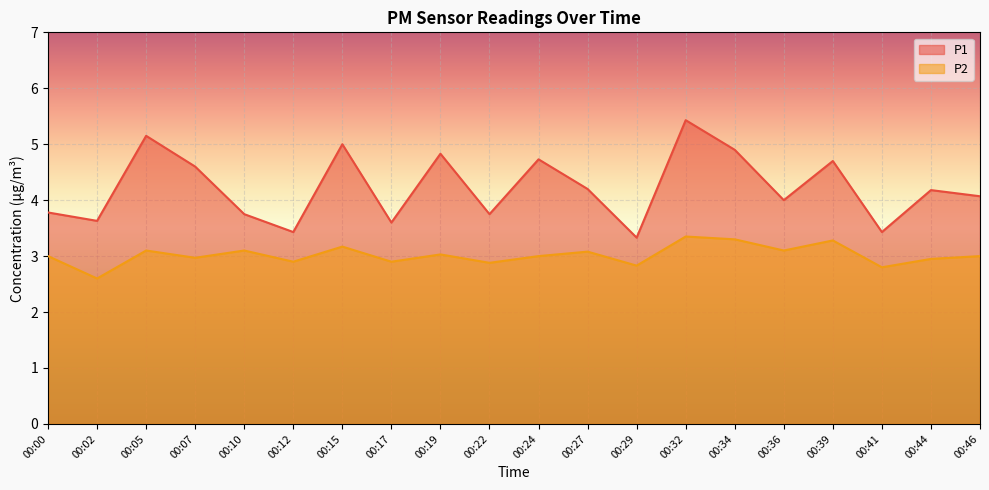

Which series has the largest range (max minus min)?

P1